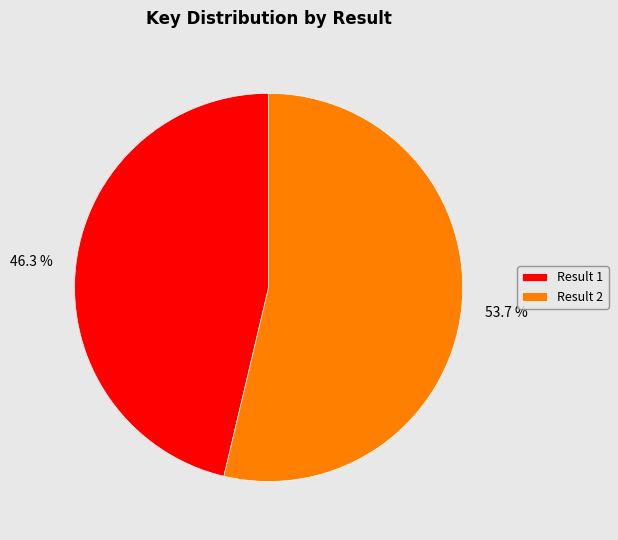

Is there a majority slice in this chart?

Yes